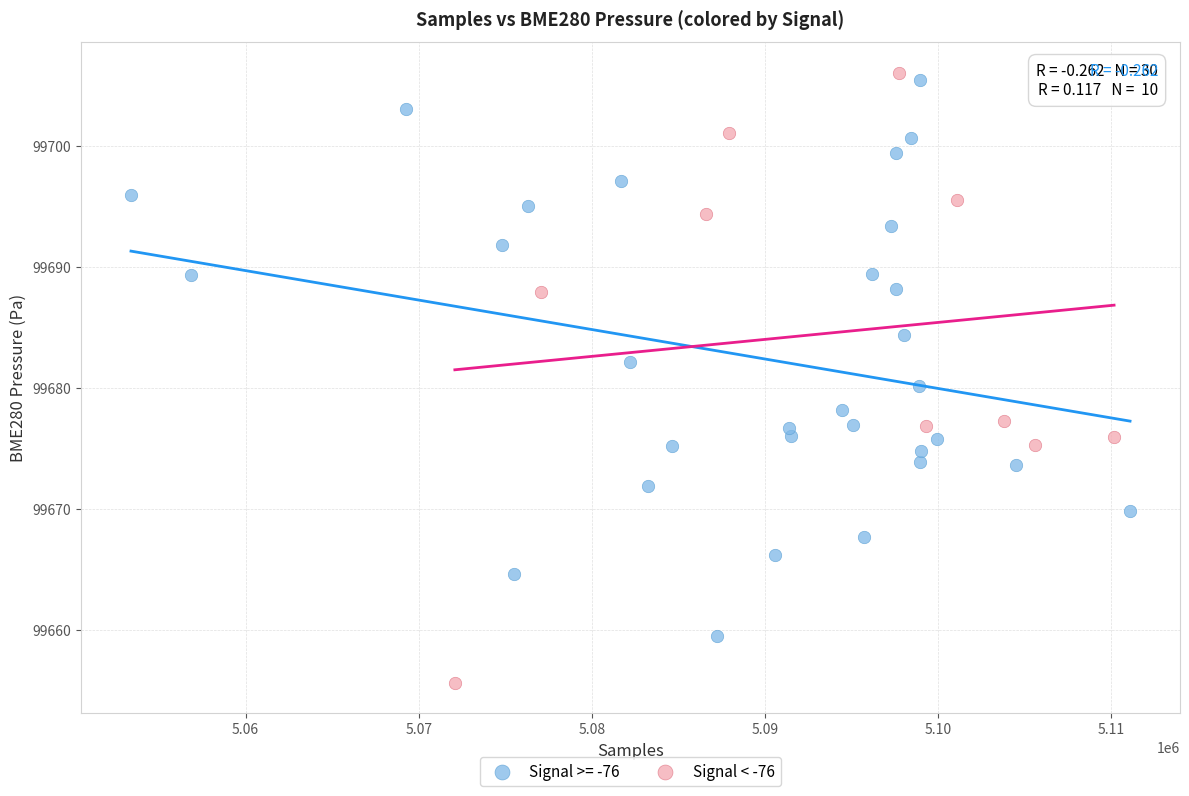

Which series reaches the minimum Y coordinate?

Signal < -76